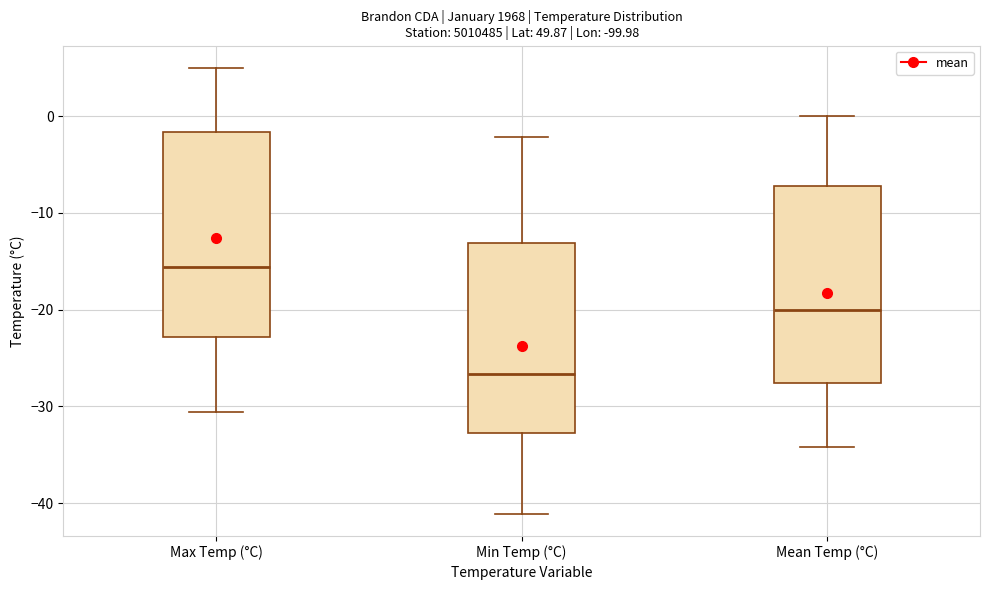

Where is the lower edge of the box for Min Temp (°C) on the y-axis? The values are not printed on the chart, so give them approximately, as read against the axis.

-33